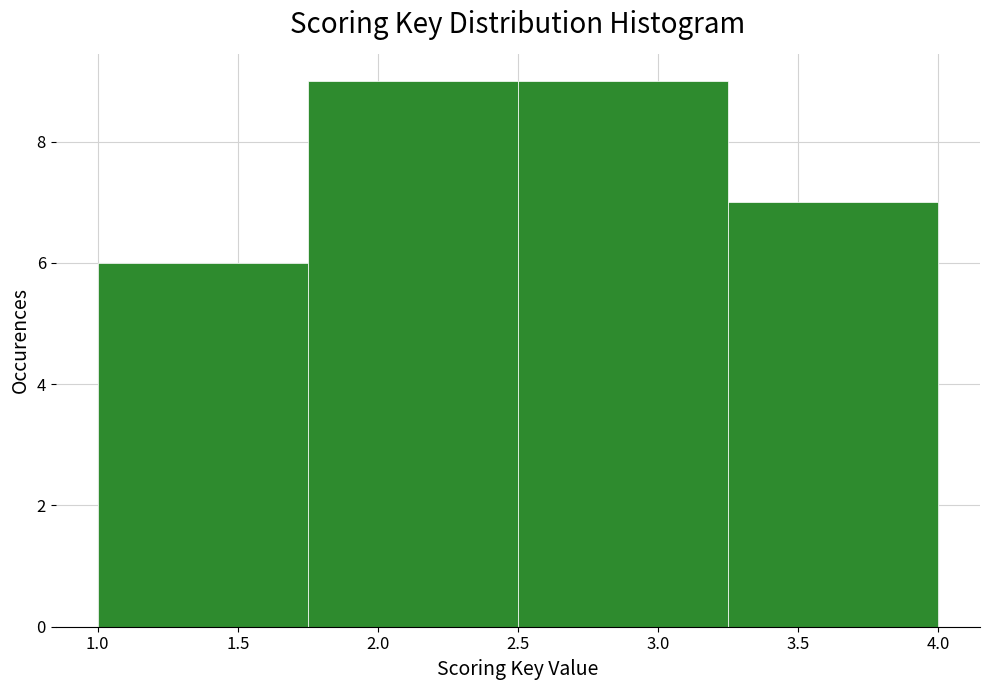

Reading left to right, list every bar in this chart as the range it spans on the x-axis followed by its height. The values are not printed on the chart, so give them approximately, as read against the axis.

1.00 to 1.75: 6
1.75 to 2.50: 9
2.50 to 3.25: 9
3.25 to 4.00: 7